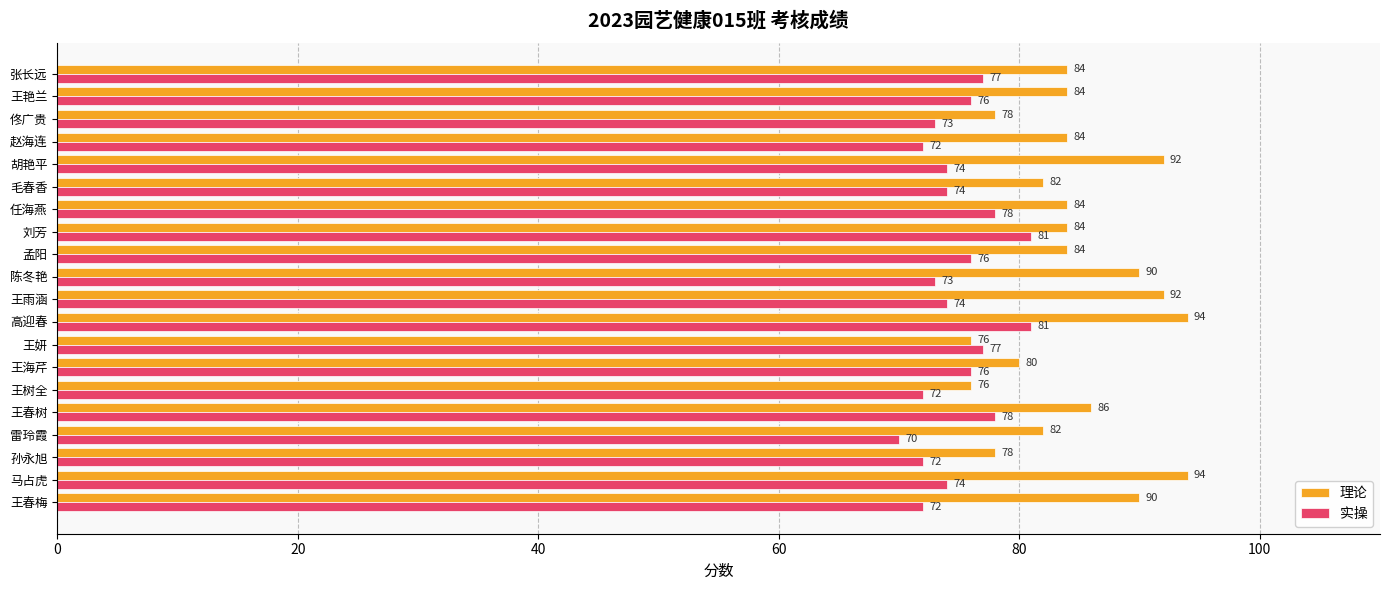

What are all the series names shown in the legend?

理论, 实操